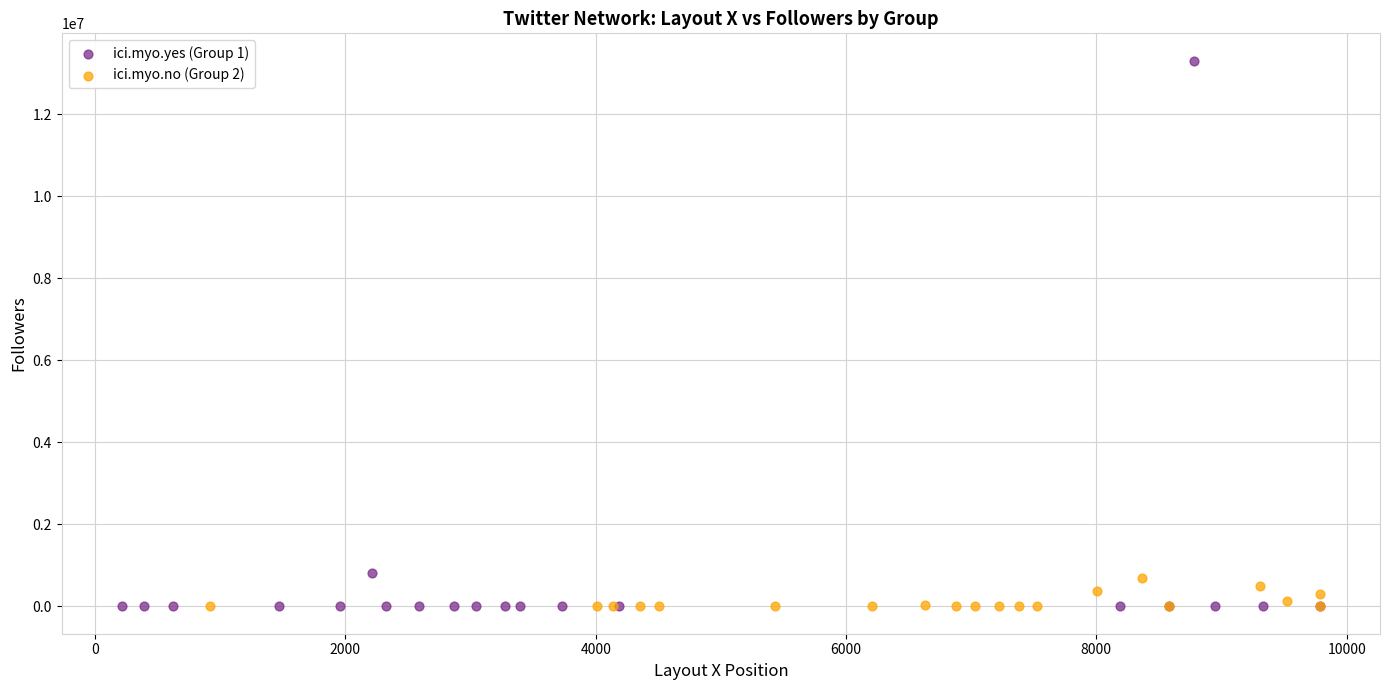

Which series reaches the maximum Y coordinate?

ici.myo.yes (Group 1)